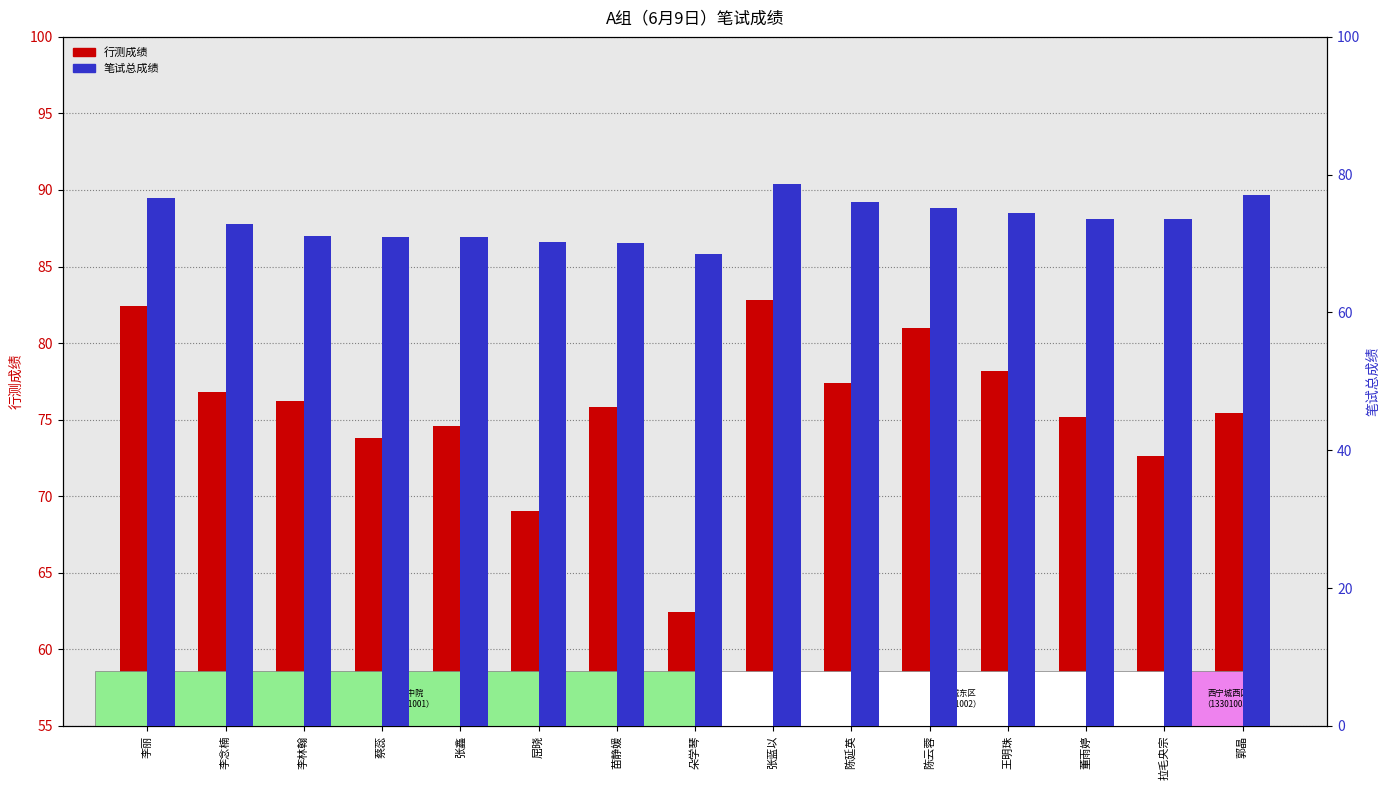

The value of 行测成绩 at 张鑫 is 74.6. True or false?

True